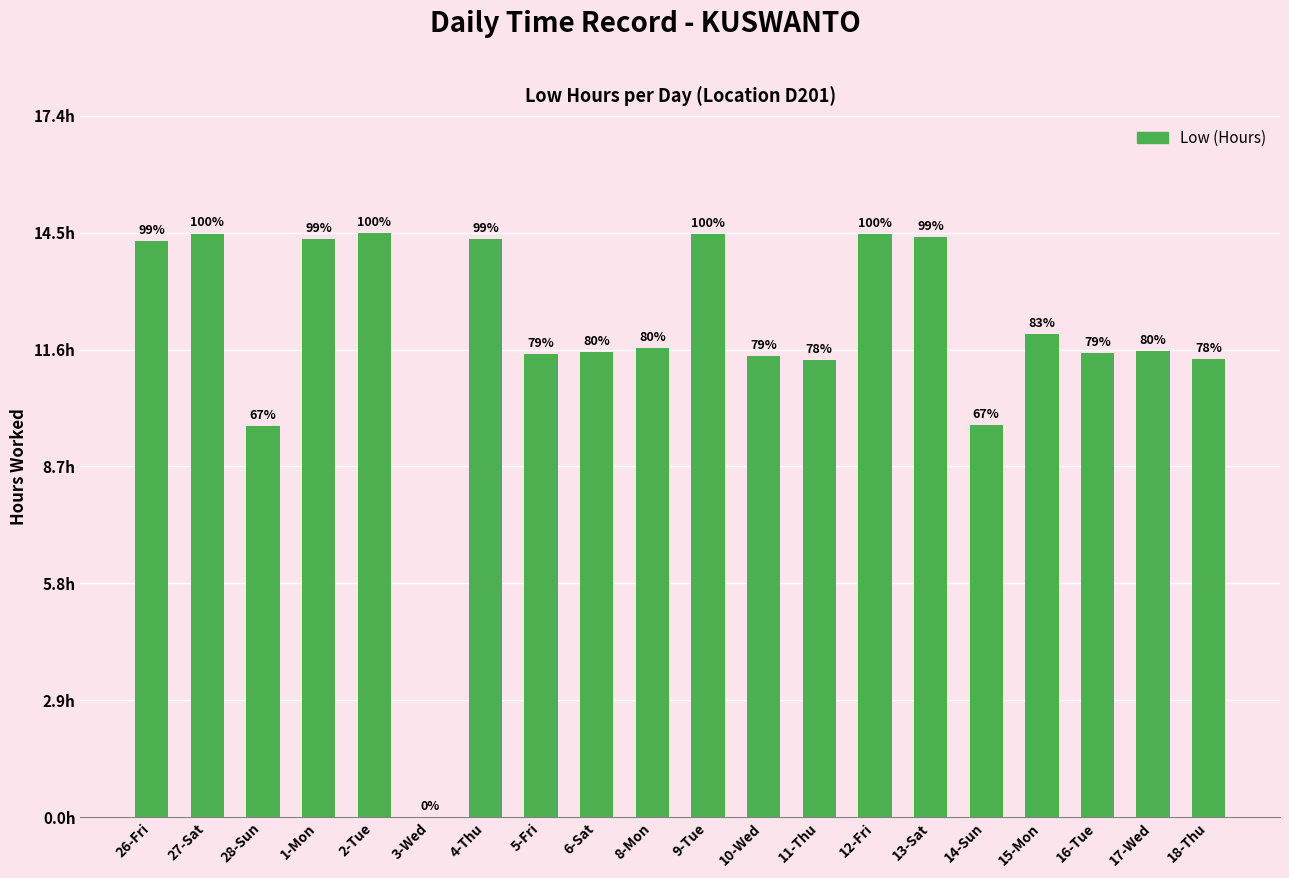

Are the bars horizontal?

No